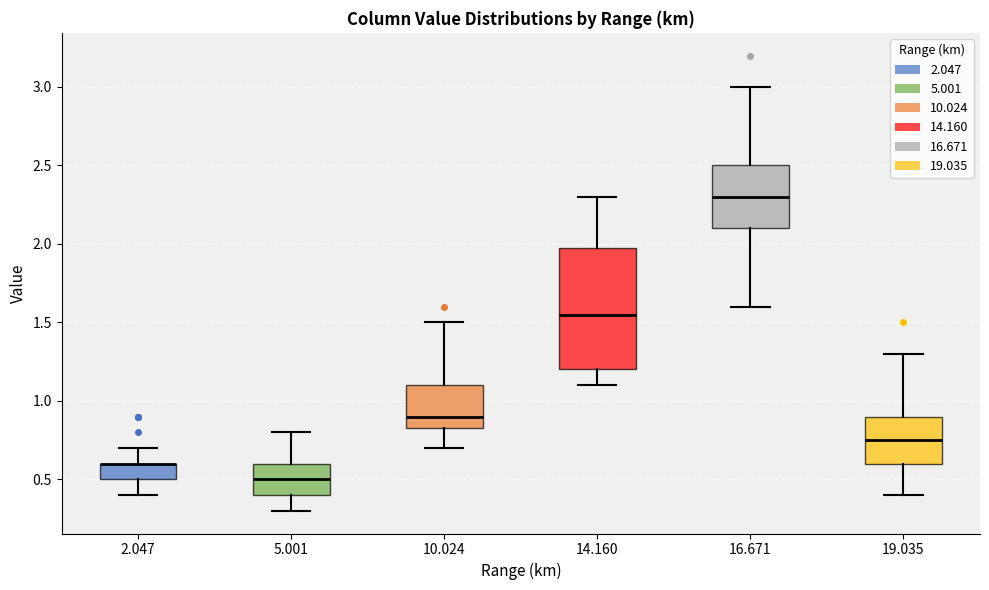

Comparing the boxes themselves (not the whiskers), which one is the tallest?

14.160